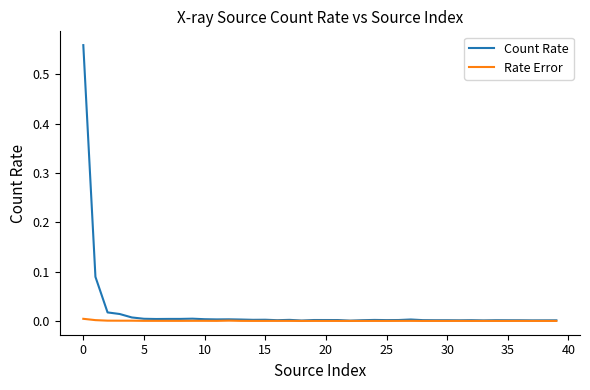

List the series in order of their overall mean, lowest first.

Rate Error, Count Rate